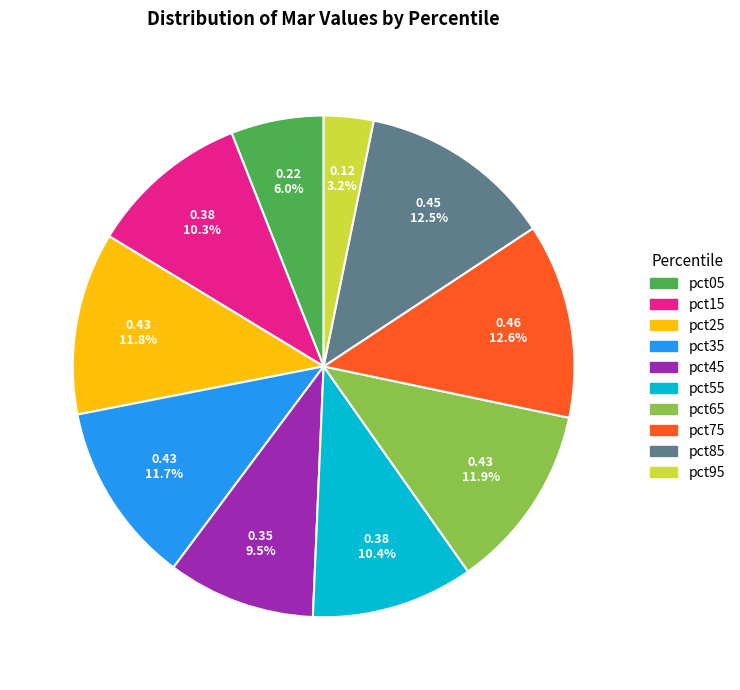

What percentage is the pct35 slice, to the nearest percent?

12%